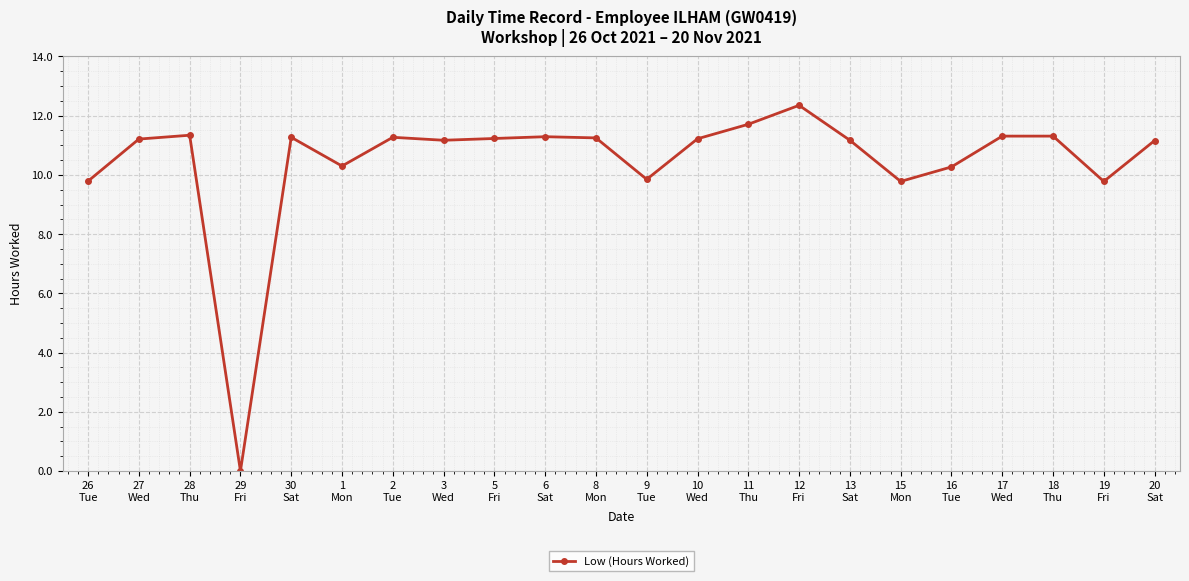

What is the difference between the values at 11
Thu and 18
Thu?

0.4